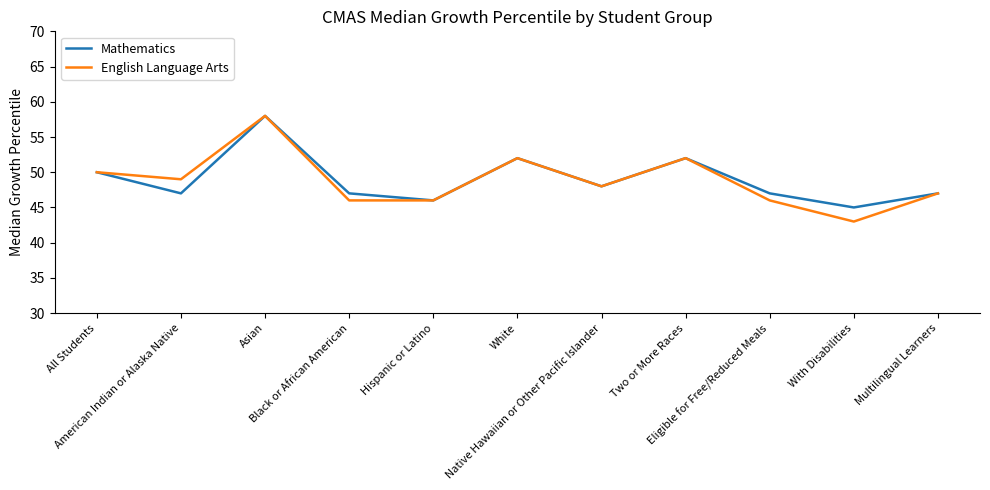

What are all the series names shown in the legend?

Mathematics, English Language Arts